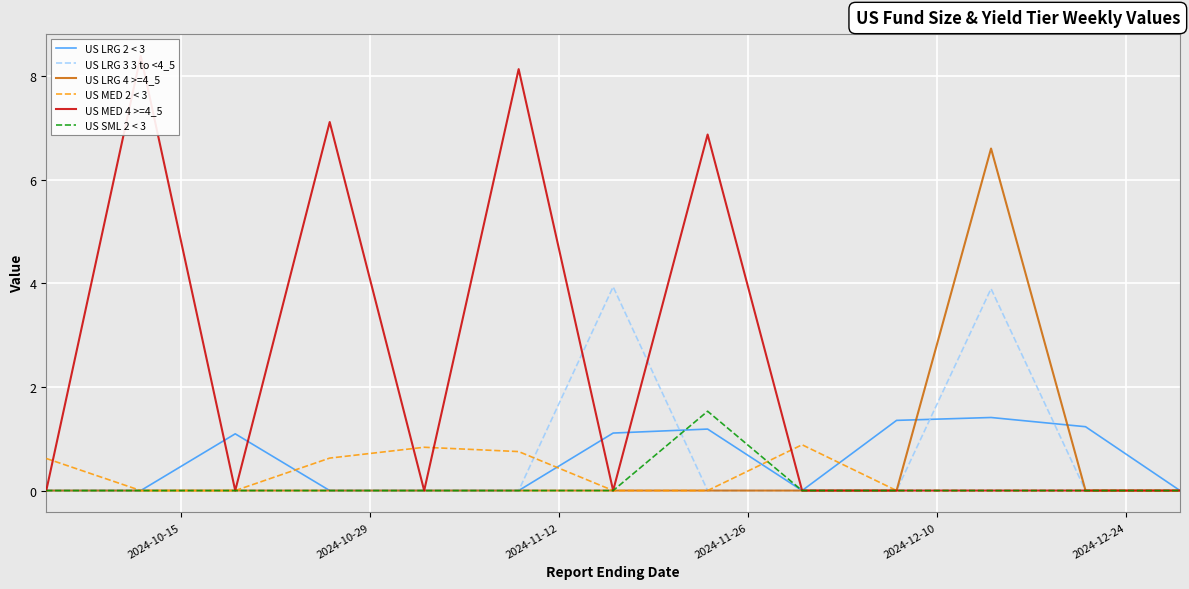

What is the value of the US MED 4 >=4_5 point at the 8th from the left?

6.9